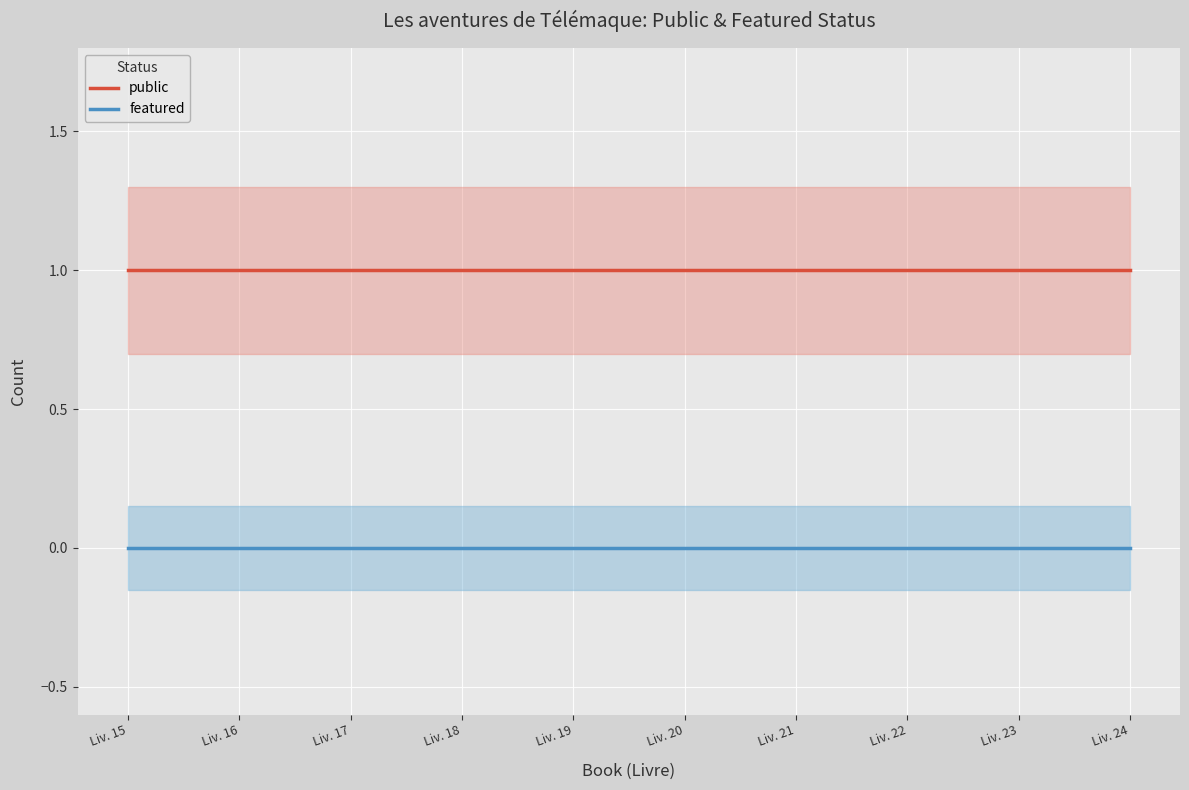

Which series changed the most between Liv. 16 and Liv. 19?

public